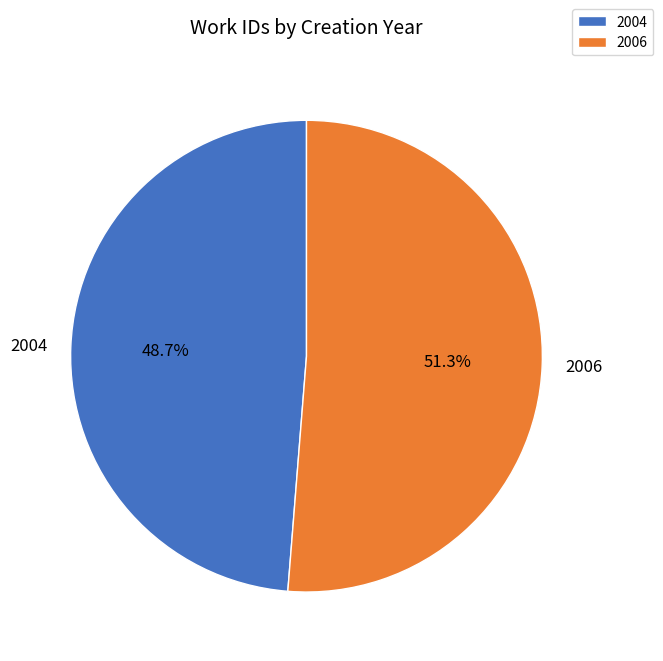

What is the smallest slice in the pie chart?

2004